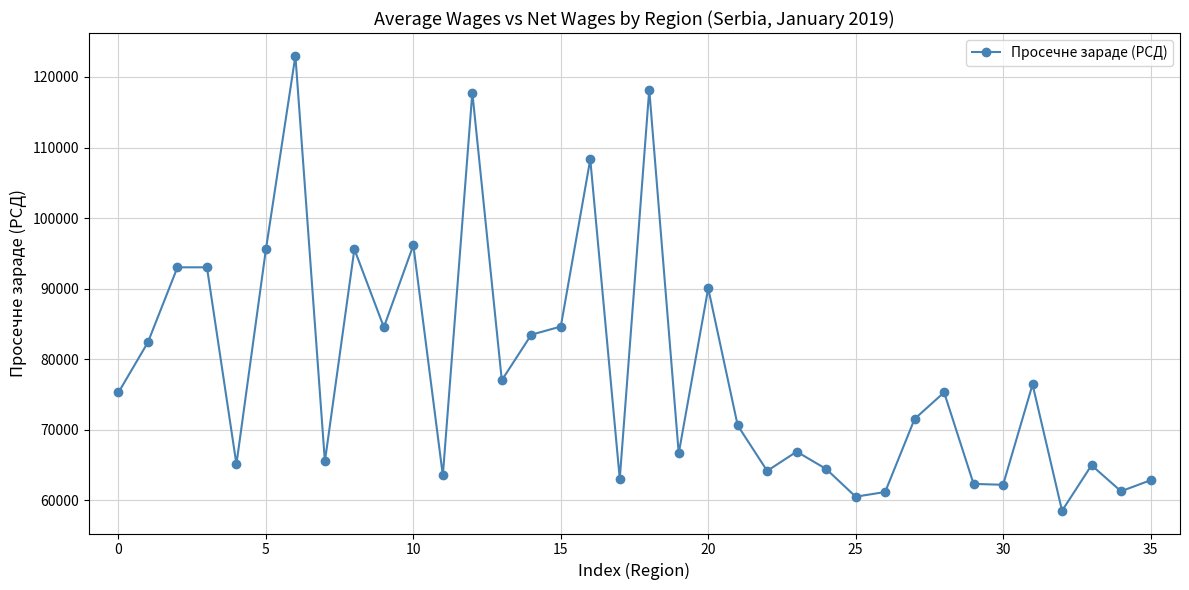

What is the value of the 1st point from the left?

75296